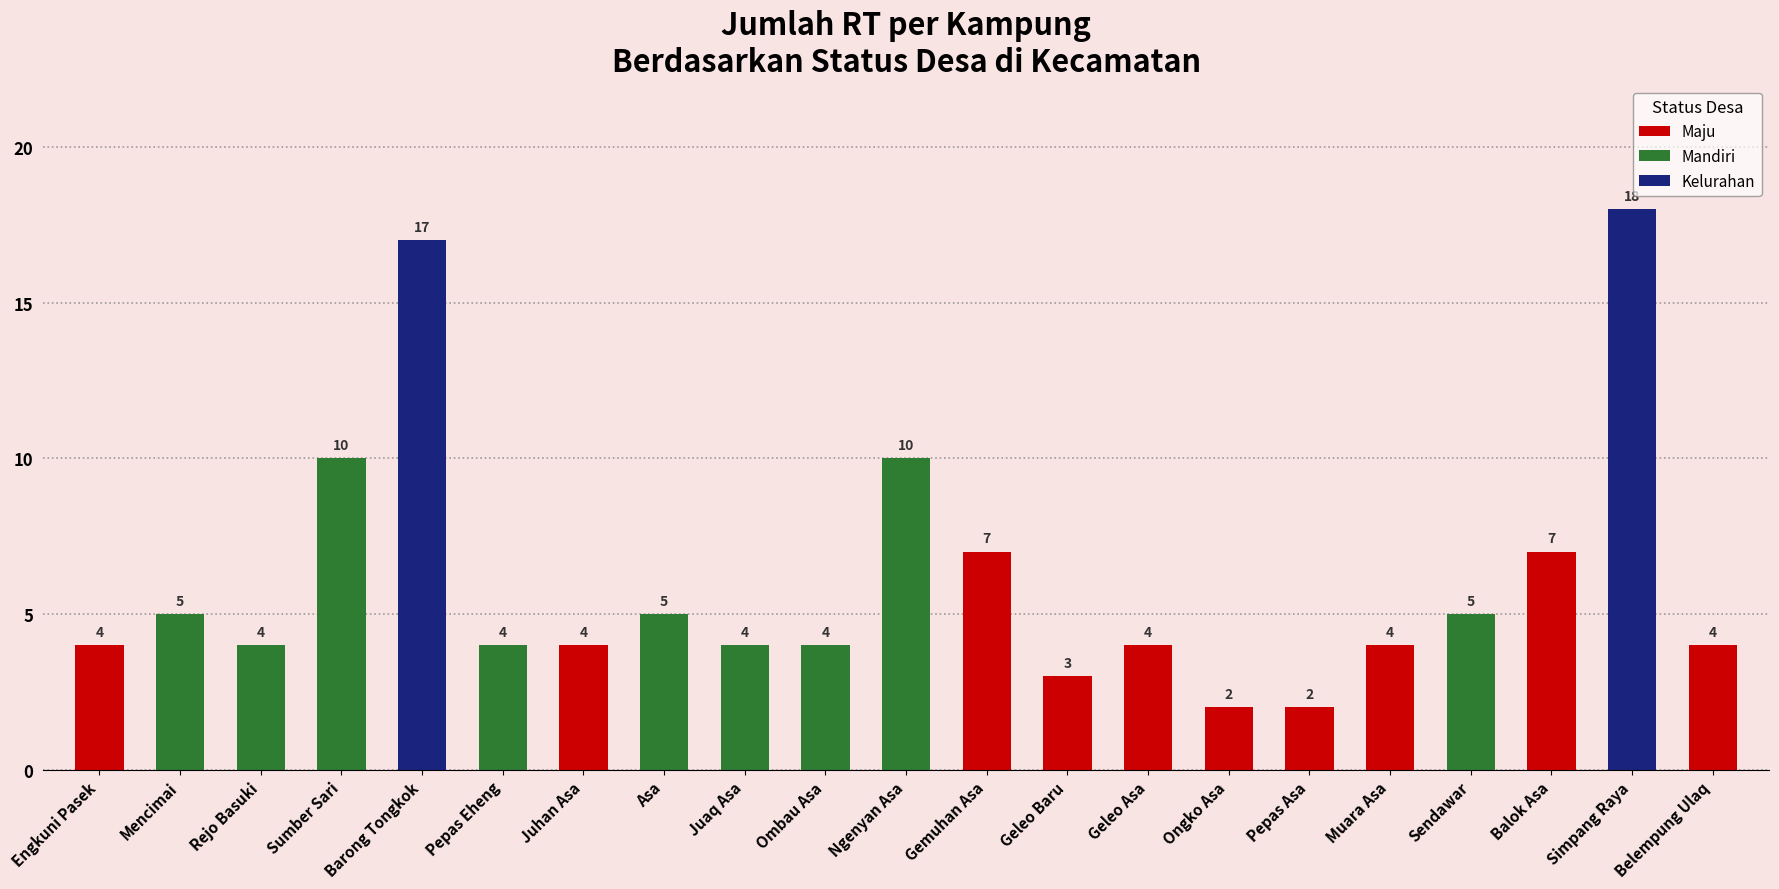

What is the label of the 5th bar from the left?

Barong Tongkok